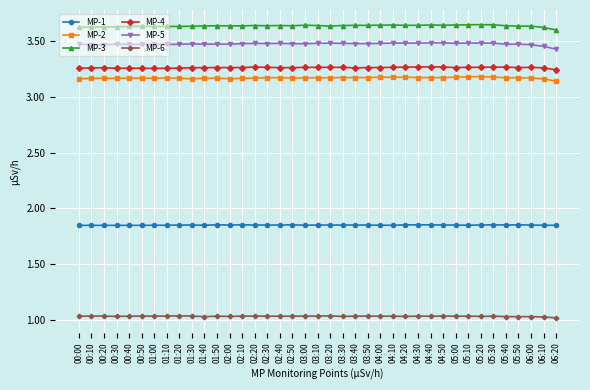

What is the spread (max minus min) of values at 05:30?

2.6